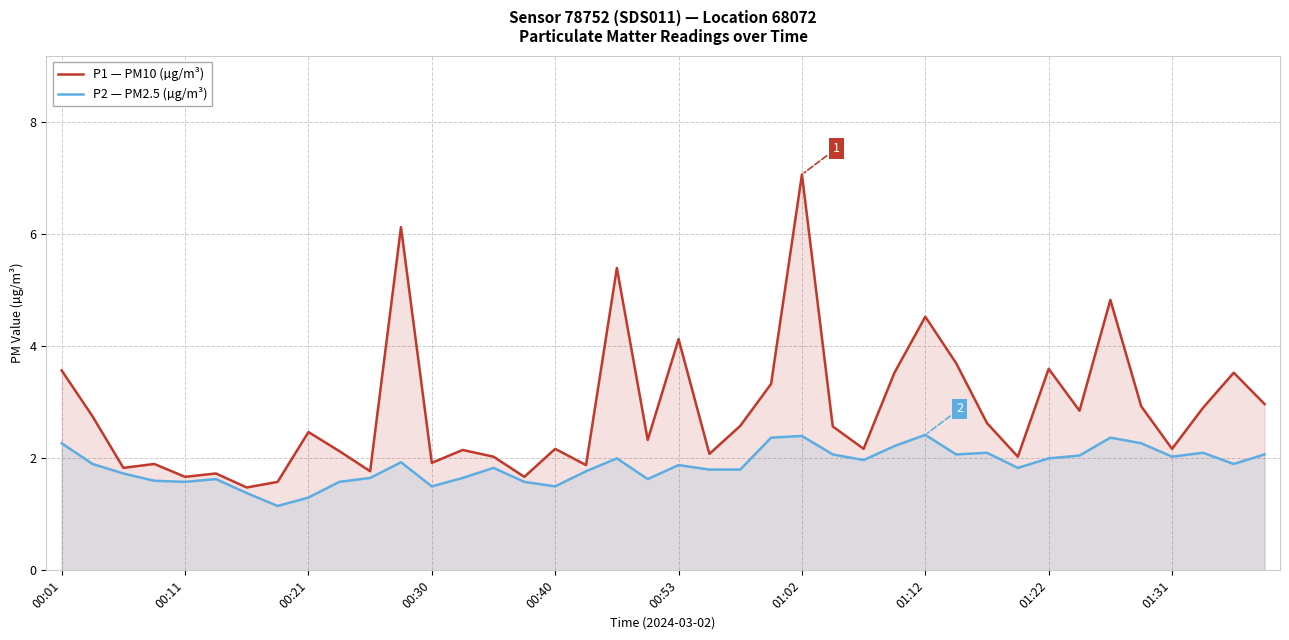

How many series are shown in this chart?

2